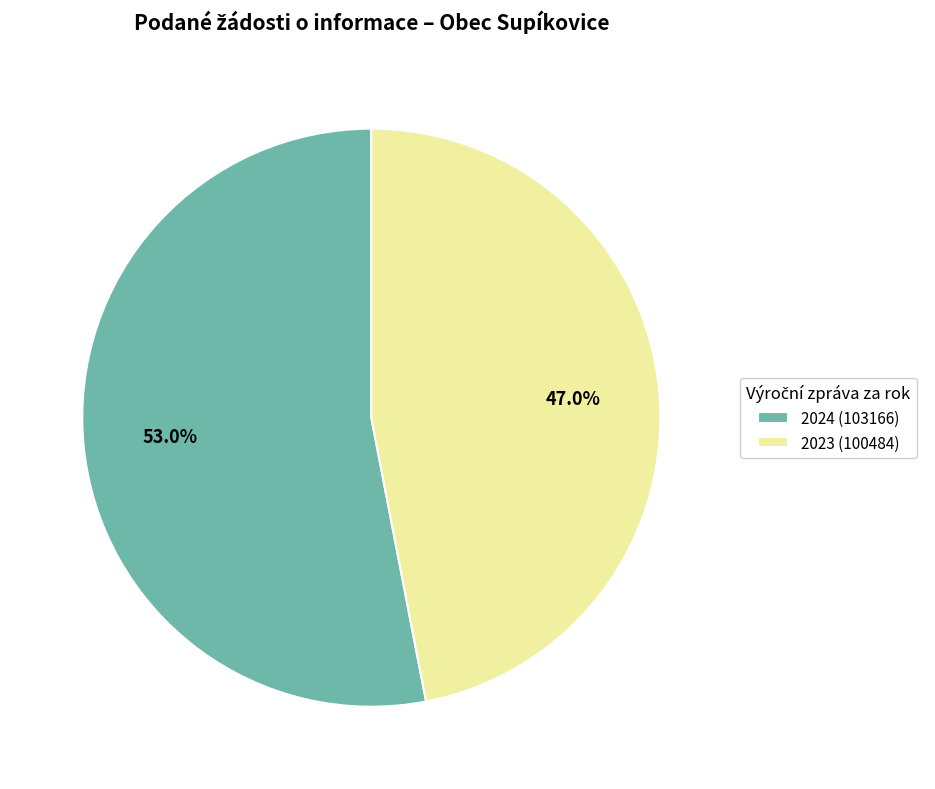

To the nearest percent, what percentage of the pie is 2023 (100484)?

47%